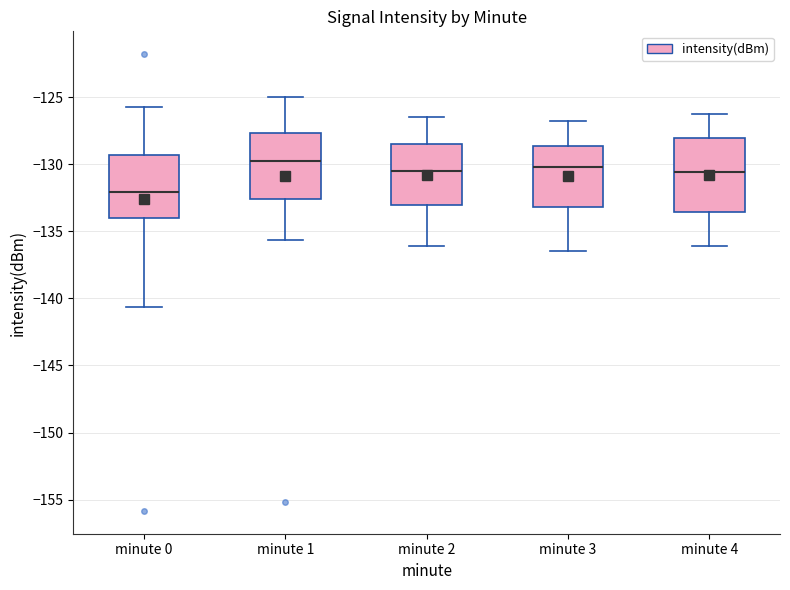

Reading left to right, read every box against the y-axis: the position of its median line, the range the box covers, and the ends of its whiskers. The values are not printed on the chart, so give them approximately, as read against the axis.

minute 0: median -132.0, box -134.0 to -129.5, whiskers -140.5 to -126.0
minute 1: median -130.0, box -132.5 to -127.5, whiskers -135.5 to -125.0
minute 2: median -130.5, box -133.0 to -128.5, whiskers -136.0 to -126.5
minute 3: median -130.0, box -133.0 to -128.5, whiskers -136.5 to -127.0
minute 4: median -130.5, box -133.5 to -128.0, whiskers -136.0 to -126.5